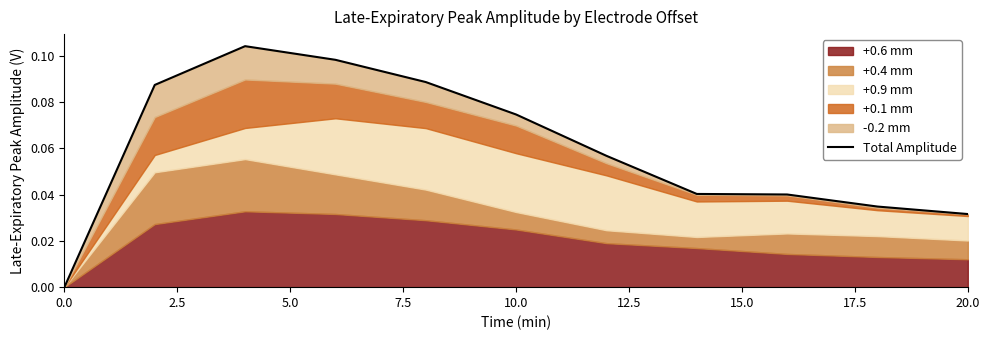

The chart shows a value of -0.0 at 0.0. True or false?

False